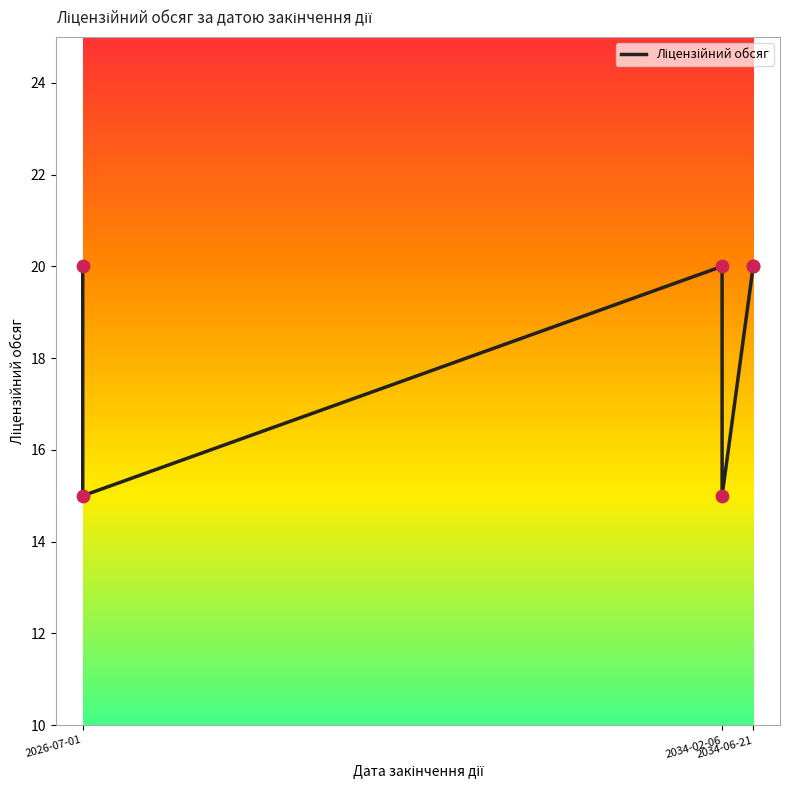

What is the change in value from 2034-02-06 to 2034-06-21?

+5